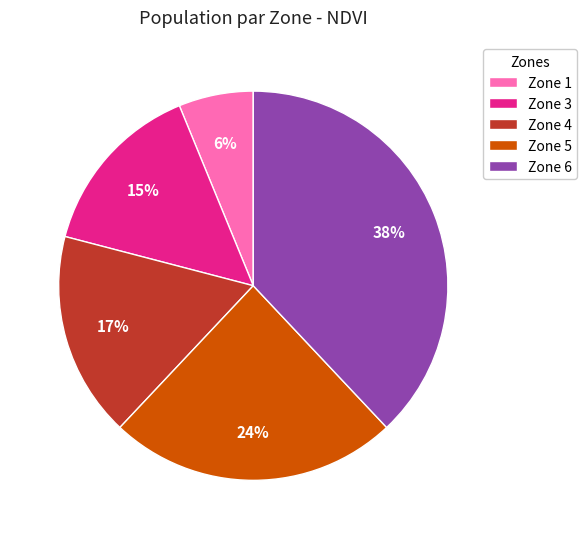

Between Zone 3 and Zone 4, which is larger?

Zone 4